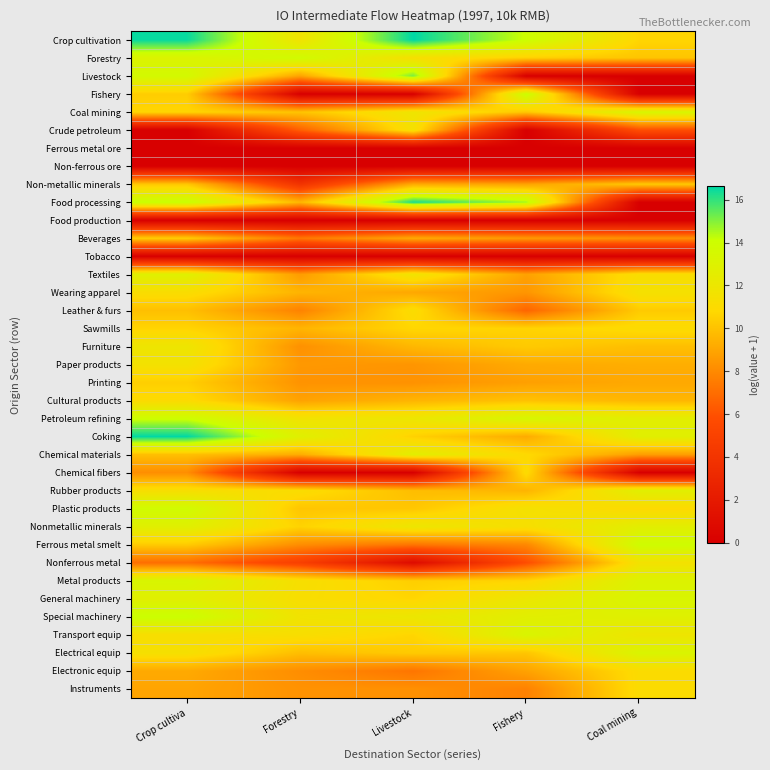

Reading left to right, transcribe all the data shown in this chart.

Crop cultivation: Crop cultiva=16.5	Forestry=11.7	Livestock=16.6	Fishery=14.1	Coal mining=10.7
Forestry: Crop cultiva=13.1	Forestry=13.8	Livestock=11.3	Fishery=10.5	Coal mining=10.1
Livestock: Crop cultiva=13.7	Forestry=8.9	Livestock=15.2	Fishery=0.0	Coal mining=0.0
Fishery: Crop cultiva=10.4	Forestry=0.0	Livestock=0.0	Fishery=14.2	Coal mining=0.0
Coal mining: Crop cultiva=10.7	Forestry=10.1	Livestock=11.9	Fishery=10.2	Coal mining=13.3
Crude petroleum: Crop cultiva=0.0	Forestry=6.5	Livestock=11.5	Fishery=0.0	Coal mining=5.8
Ferrous metal ore: Crop cultiva=0.0	Forestry=0.0	Livestock=0.0	Fishery=0.0	Coal mining=0.0
Non-ferrous ore: Crop cultiva=0.0	Forestry=0.0	Livestock=0.0	Fishery=0.0	Coal mining=0.0
Non-metallic minerals: Crop cultiva=10.2	Forestry=3.9	Livestock=9.2	Fishery=8.9	Coal mining=10.3
Food processing: Crop cultiva=14.2	Forestry=9.6	Livestock=16.3	Fishery=14.6	Coal mining=0.0
Food production: Crop cultiva=0.0	Forestry=0.0	Livestock=0.0	Fishery=0.0	Coal mining=0.0
Beverages: Crop cultiva=10.4	Forestry=7.3	Livestock=9.2	Fishery=8.6	Coal mining=8.3
Tobacco: Crop cultiva=0.0	Forestry=0.0	Livestock=0.0	Fishery=0.0	Coal mining=0.0
Textiles: Crop cultiva=12.9	Forestry=8.6	Livestock=11.8	Fishery=8.8	Coal mining=11.2
Wearing apparel: Crop cultiva=11.2	Forestry=9.5	Livestock=9.1	Fishery=8.4	Coal mining=11.5
Leather & furs: Crop cultiva=9.9	Forestry=7.7	Livestock=11.1	Fishery=6.7	Coal mining=10.3
Sawmills: Crop cultiva=10.6	Forestry=9.5	Livestock=10.7	Fishery=10.6	Coal mining=11.0
Furniture: Crop cultiva=11.9	Forestry=8.3	Livestock=9.6	Fishery=10.3	Coal mining=9.9
Paper products: Crop cultiva=11.6	Forestry=8.5	Livestock=8.4	Fishery=9.2	Coal mining=9.3
Printing: Crop cultiva=10.5	Forestry=8.3	Livestock=8.3	Fishery=8.8	Coal mining=9.1
Cultural products: Crop cultiva=11.0	Forestry=8.9	Livestock=9.5	Fishery=10.0	Coal mining=9.6
Petroleum refining: Crop cultiva=14.0	Forestry=11.7	Livestock=12.0	Fishery=13.4	Coal mining=12.6
Coking: Crop cultiva=16.6	Forestry=12.8	Livestock=10.5	Fishery=9.2	Coal mining=12.8
Chemical materials: Crop cultiva=9.9	Forestry=9.2	Livestock=12.6	Fishery=10.9	Coal mining=8.7
Chemical fibers: Crop cultiva=8.1	Forestry=0.0	Livestock=0.0	Fishery=11.0	Coal mining=0.0
Rubber products: Crop cultiva=11.3	Forestry=11.2	Livestock=9.9	Fishery=9.5	Coal mining=12.8
Plastic products: Crop cultiva=13.8	Forestry=10.1	Livestock=10.2	Fishery=11.5	Coal mining=10.9
Nonmetallic minerals: Crop cultiva=12.8	Forestry=10.6	Livestock=12.0	Fishery=11.3	Coal mining=12.7
Ferrous metal smelt: Crop cultiva=10.3	Forestry=8.1	Livestock=7.3	Fishery=7.9	Coal mining=13.9
Nonferrous metal: Crop cultiva=7.0	Forestry=4.9	Livestock=0.9	Fishery=5.8	Coal mining=11.6
Metal products: Crop cultiva=13.3	Forestry=11.3	Livestock=10.4	Fishery=10.7	Coal mining=13.0
General machinery: Crop cultiva=12.8	Forestry=11.2	Livestock=10.7	Fishery=12.1	Coal mining=13.3
Special machinery: Crop cultiva=14.1	Forestry=11.7	Livestock=12.0	Fishery=12.7	Coal mining=12.9
Transport equip: Crop cultiva=11.3	Forestry=11.3	Livestock=10.7	Fishery=13.3	Coal mining=11.9
Electrical equip: Crop cultiva=11.4	Forestry=9.9	Livestock=10.3	Fishery=10.1	Coal mining=13.2
Electronic equip: Crop cultiva=9.1	Forestry=8.1	Livestock=7.3	Fishery=8.9	Coal mining=11.0
Instruments: Crop cultiva=9.0	Forestry=8.3	Livestock=8.2	Fishery=7.7	Coal mining=11.1